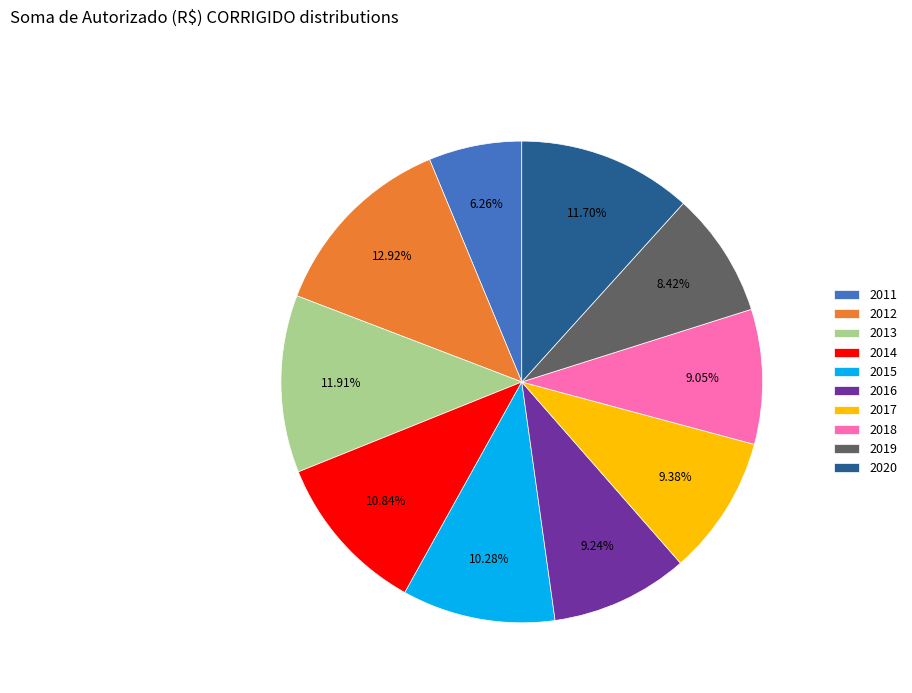

The 2013 slice represents 5% of the pie. True or false?

False